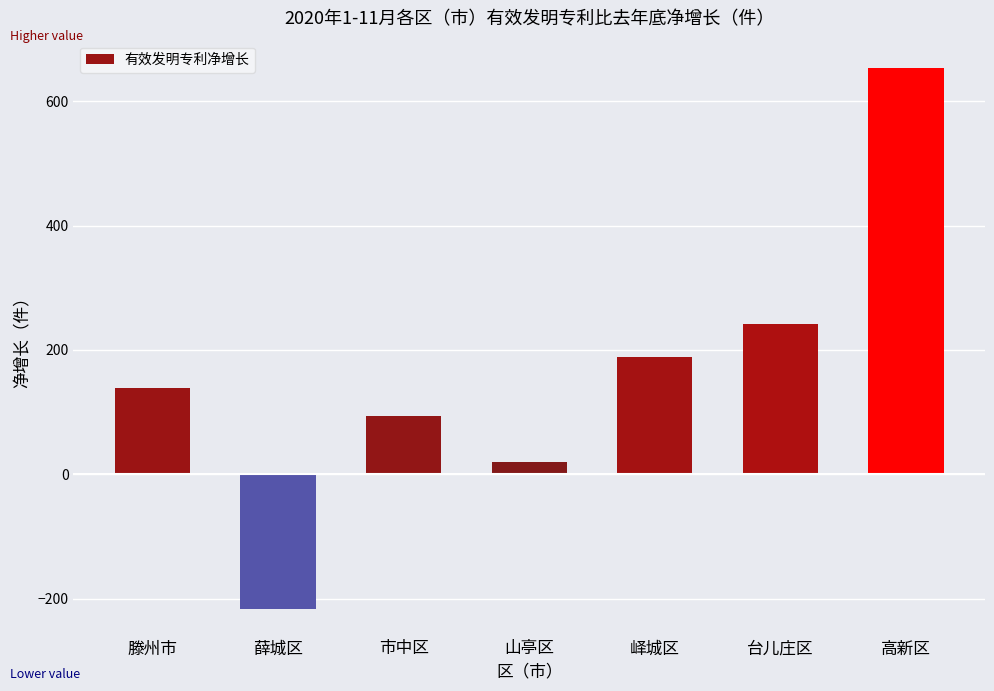

What is the ratio of the value at 滕州市 to the value at 高新区?

0.2